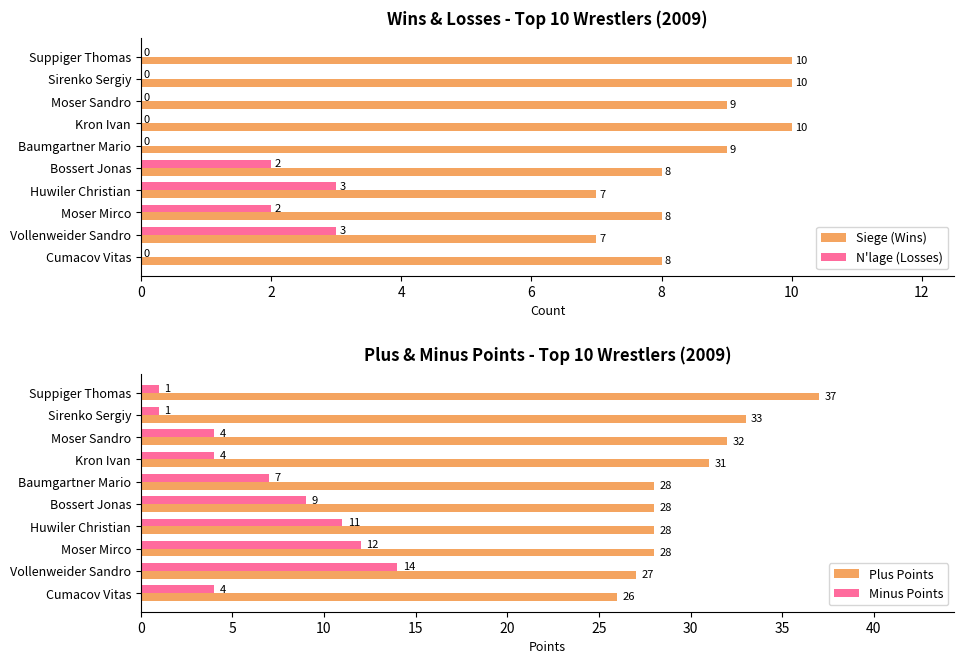

Are the bars horizontal?

Yes